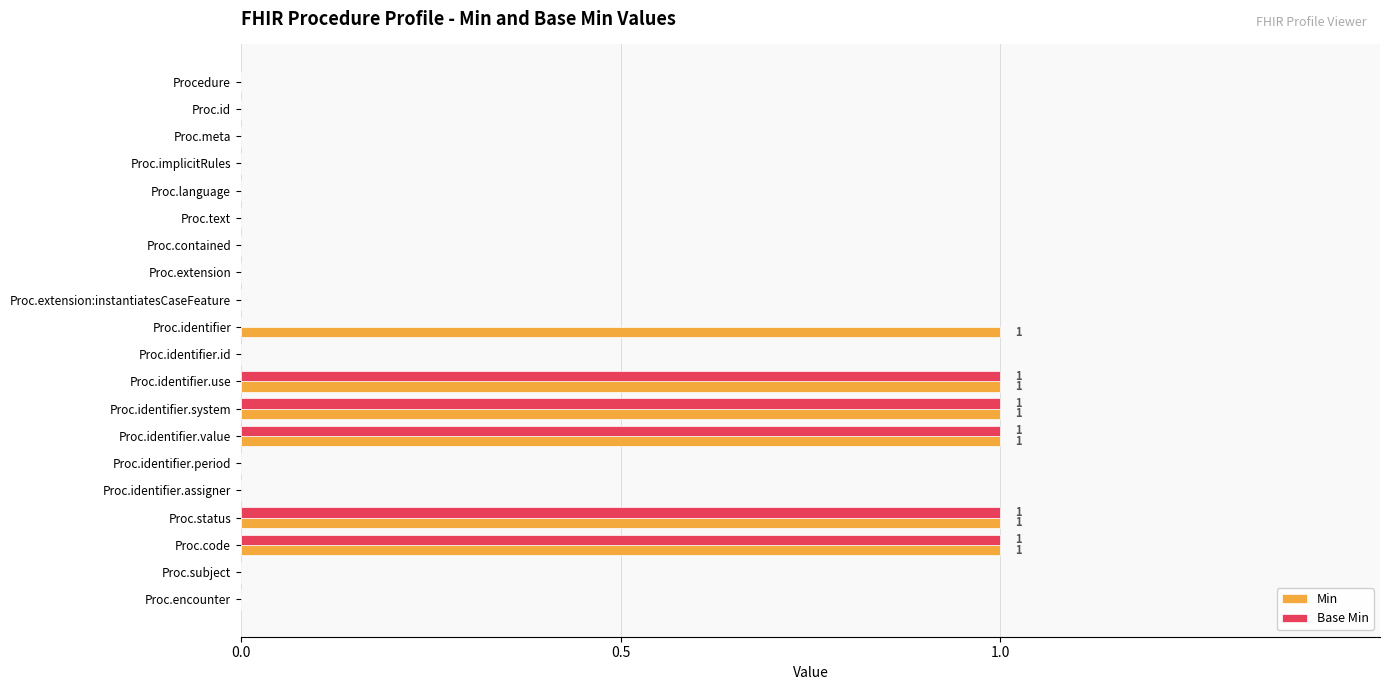

What is the greatest value displayed?

1